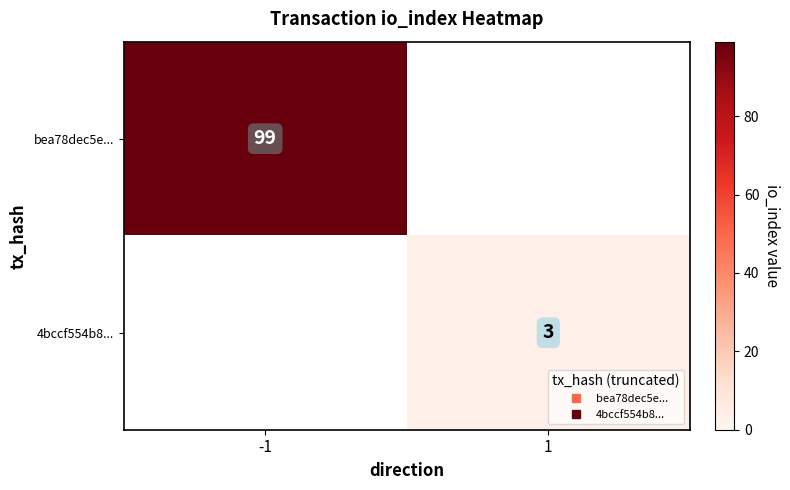

At which category does the chart reach its peak across all series?

-1